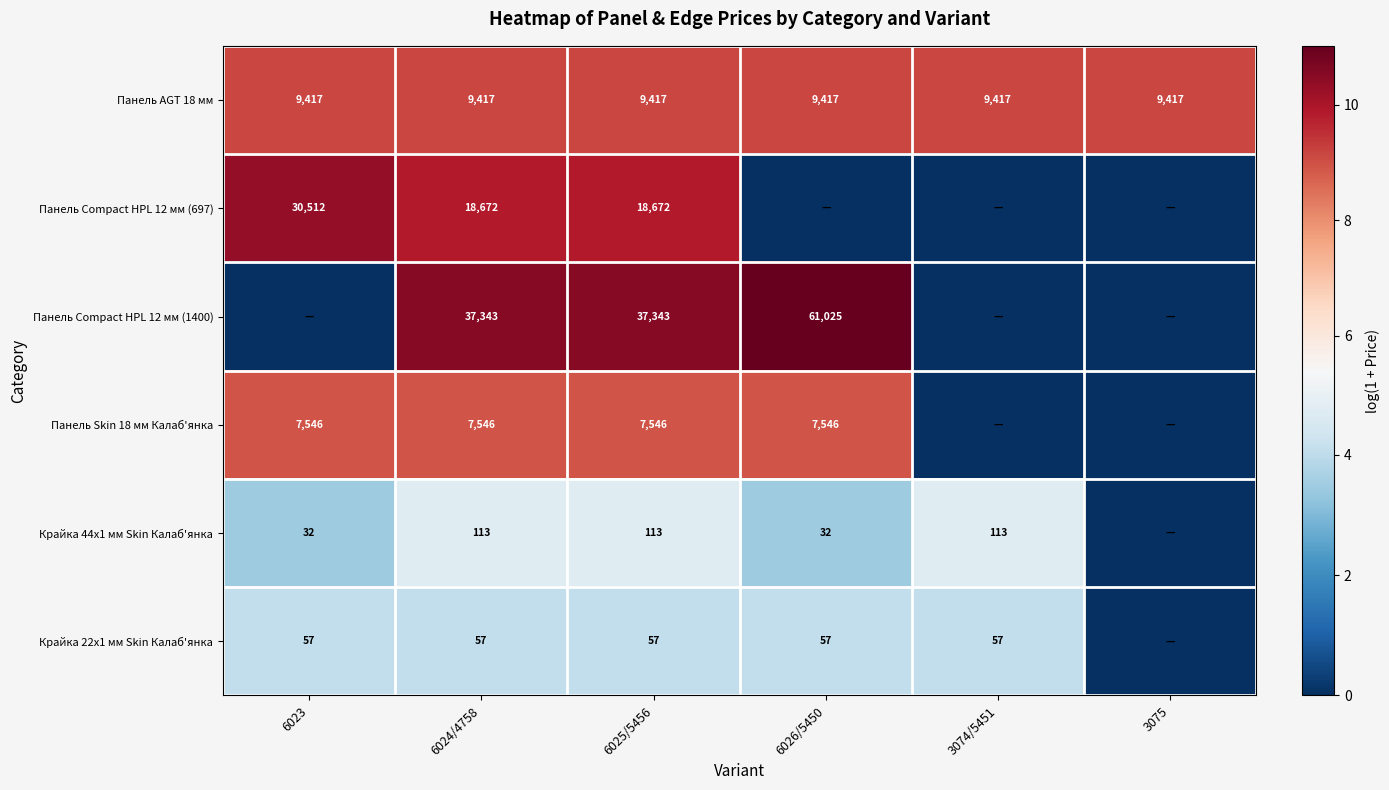

At 6024/4758, list the series in order from smallest to largest.

Крайка 22x1 мм Skin Калаб'янка, Крайка 44x1 мм Skin Калаб'янка, Панель Skin 18 мм Калаб'янка, Панель AGT 18 мм, Панель Compact HPL 12 мм (697), Панель Compact HPL 12 мм (1400)